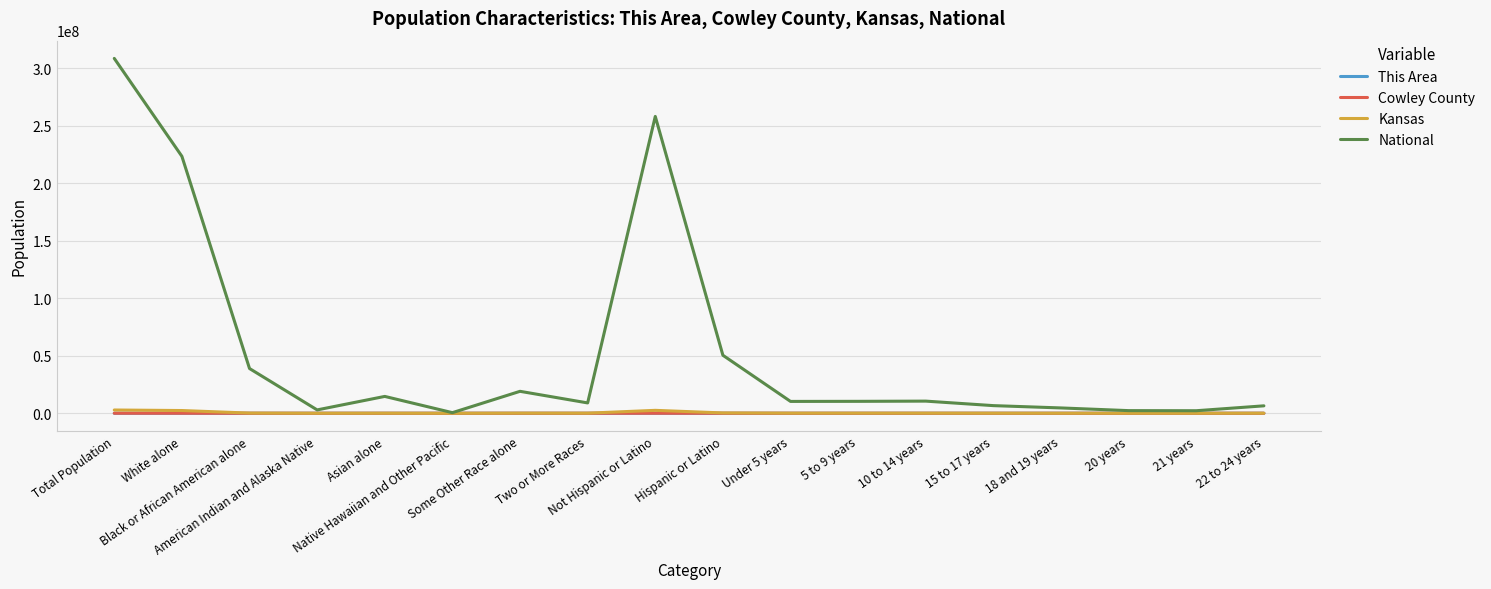

What is the greatest value displayed?

308745538